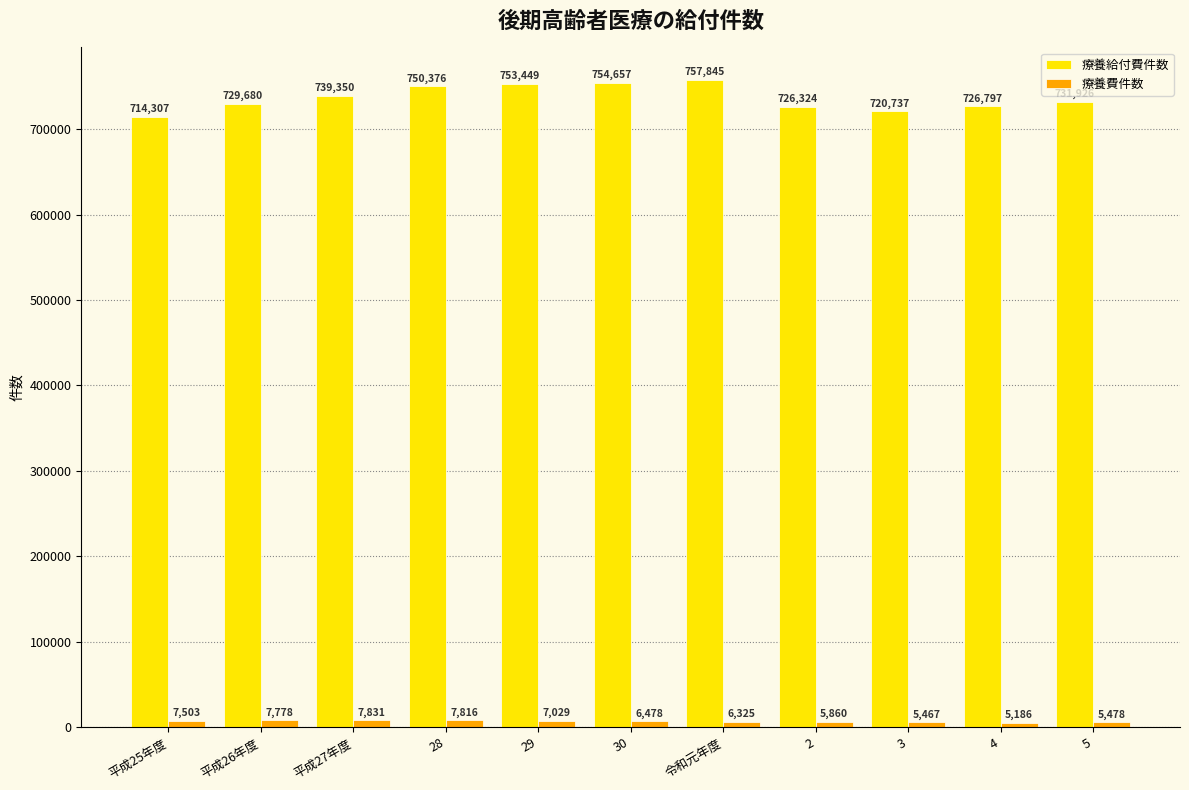

What is the total value across all series at 5?

737404